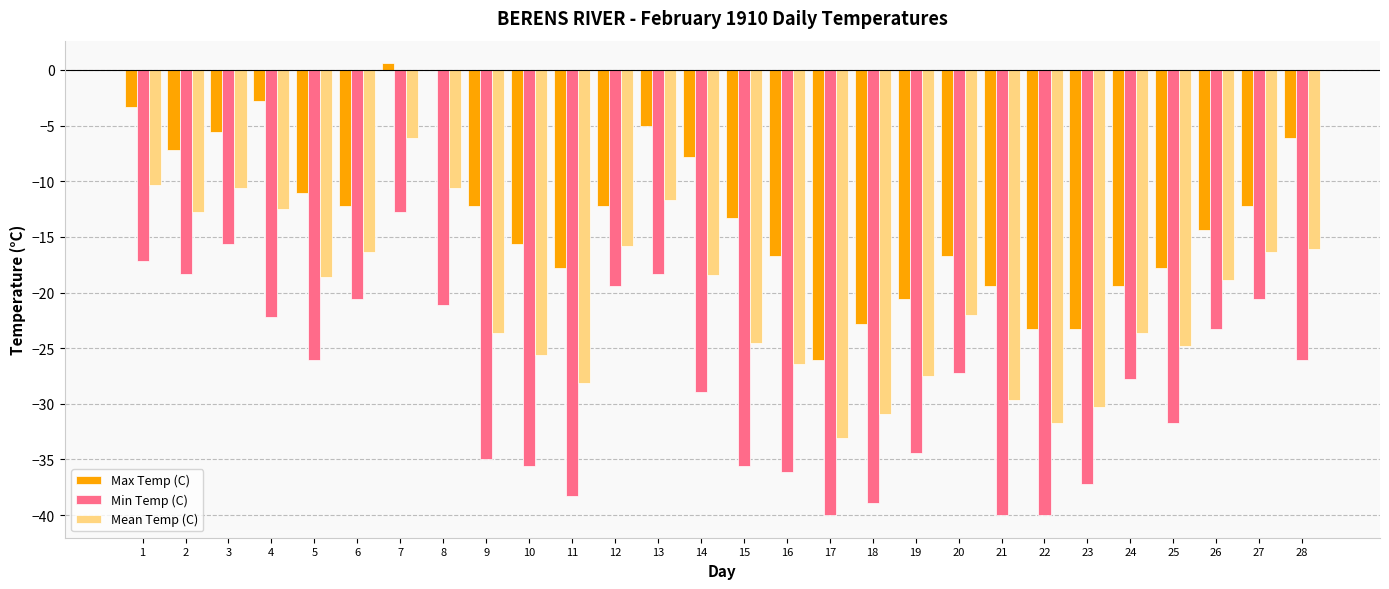

True or false: Max Temp (C) has a value of -13.5 at 8.

False